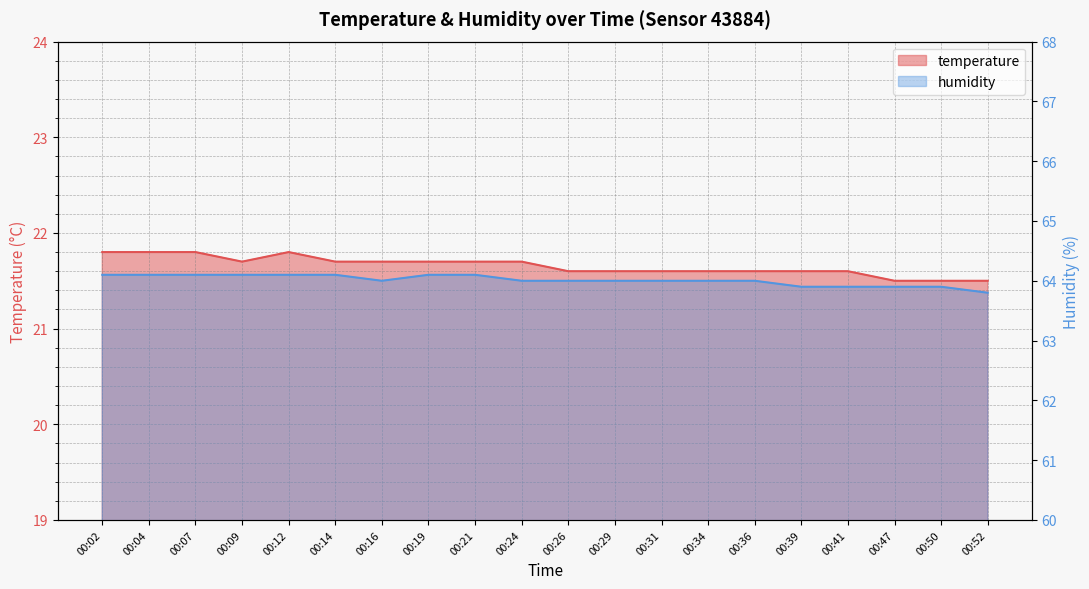

The value of temperature at 00:50 is 36.1. True or false?

False